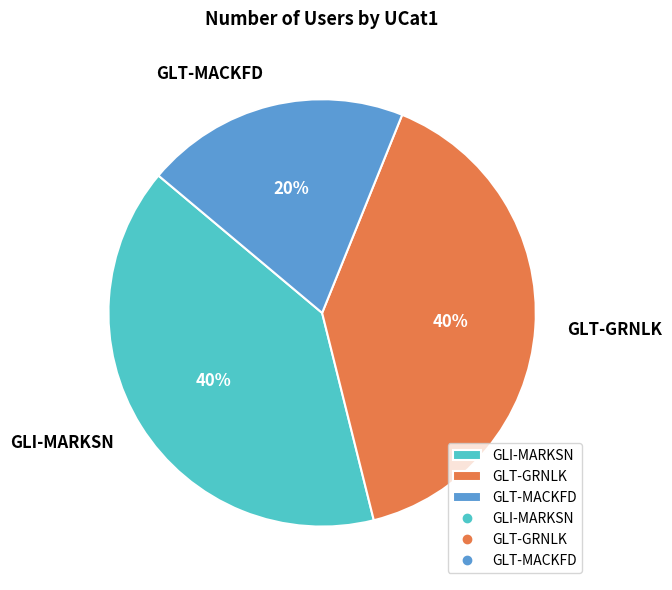

To the nearest percent, what is the average slice percentage?

33%